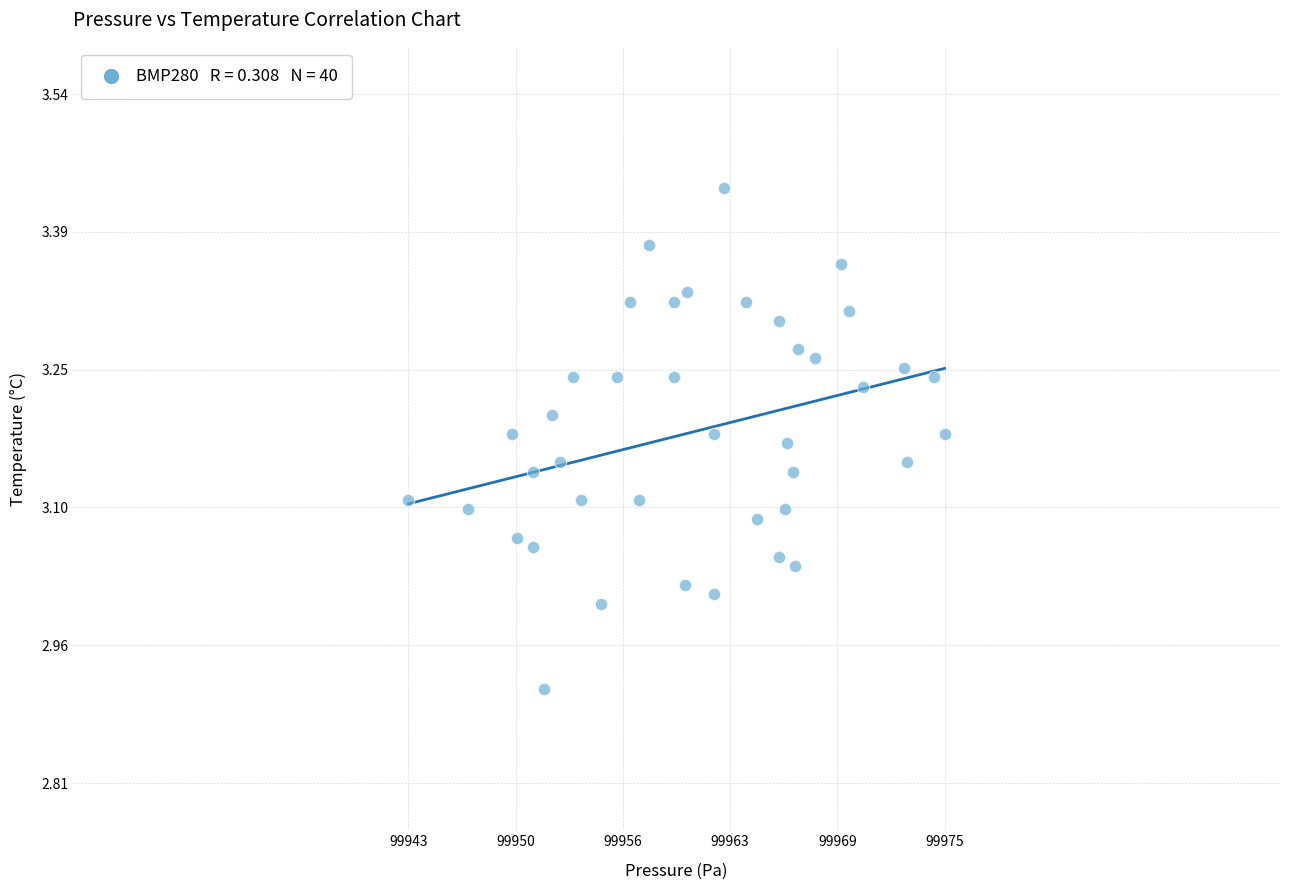

What is the range of X values (max minus min)?

32.0